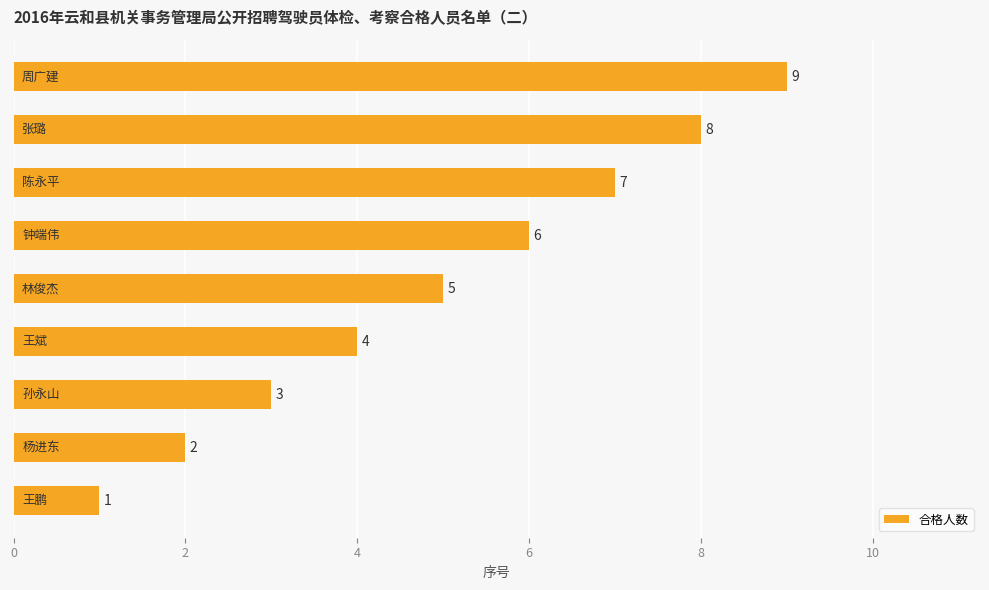

What is the maximum value shown in the chart?

9